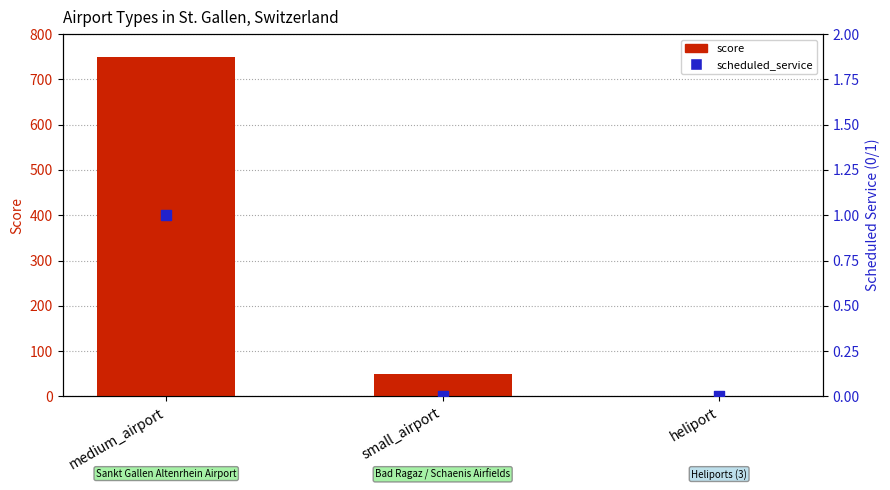

Which series has the largest Y range (max minus min)?

score